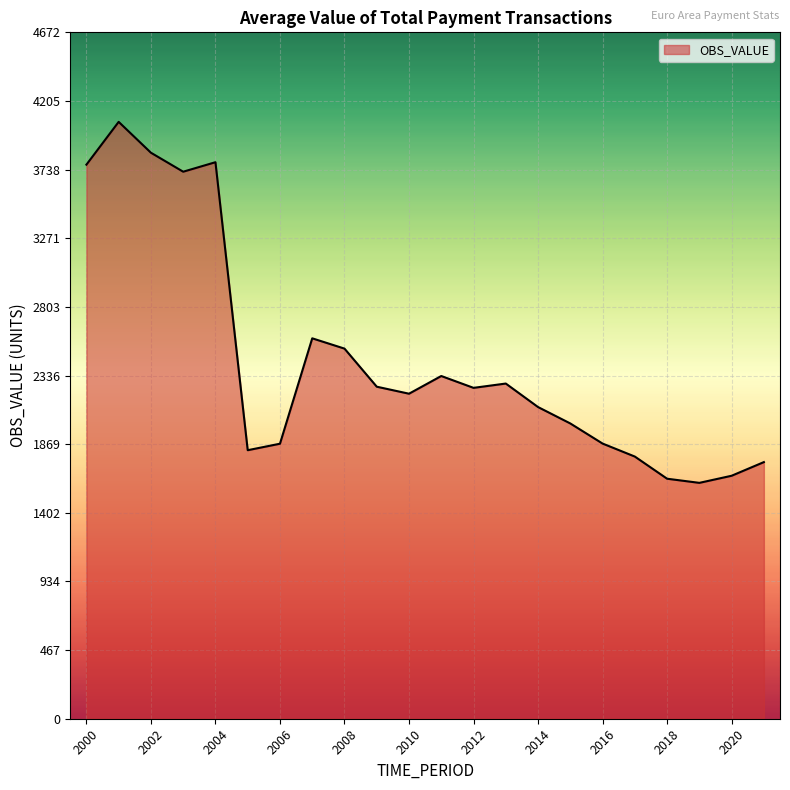

What is the difference between the maximum and minimum values?

2457.3